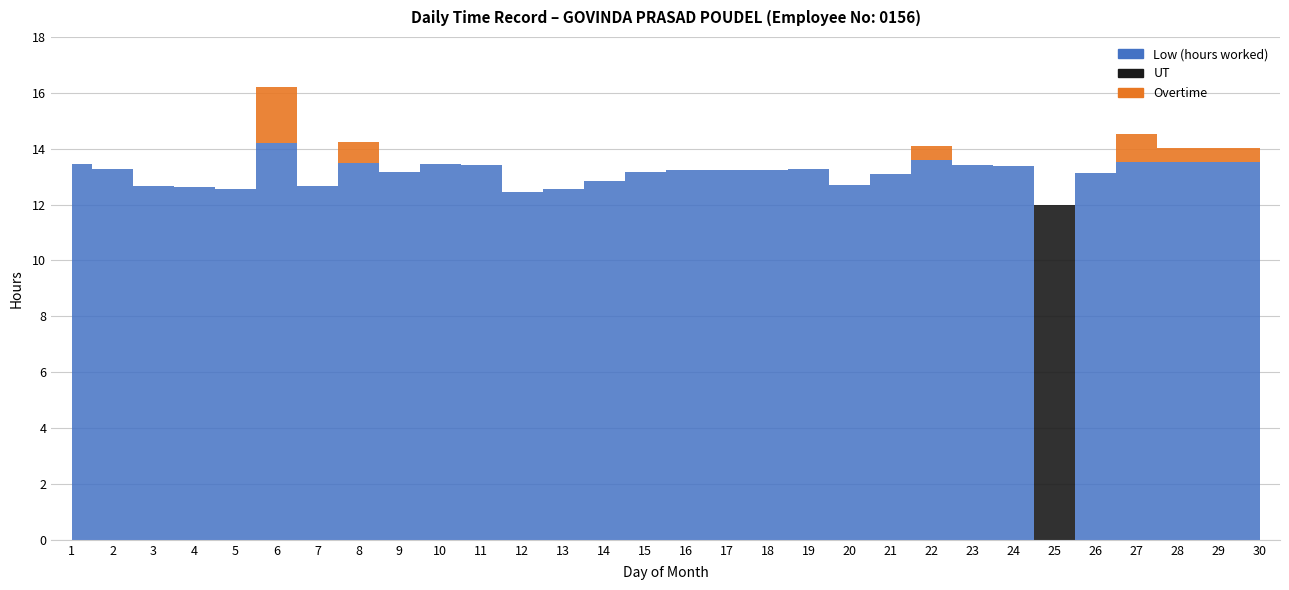

List the labels in order of Overtime value, largest first.

6, 27, 8, 22, 28, 29, 30, 1, 2, 3, 4, 5, 7, 9, 10, 11, 12, 13, 14, 15, 16, 17, 18, 19, 20, 21, 23, 24, 25, 26